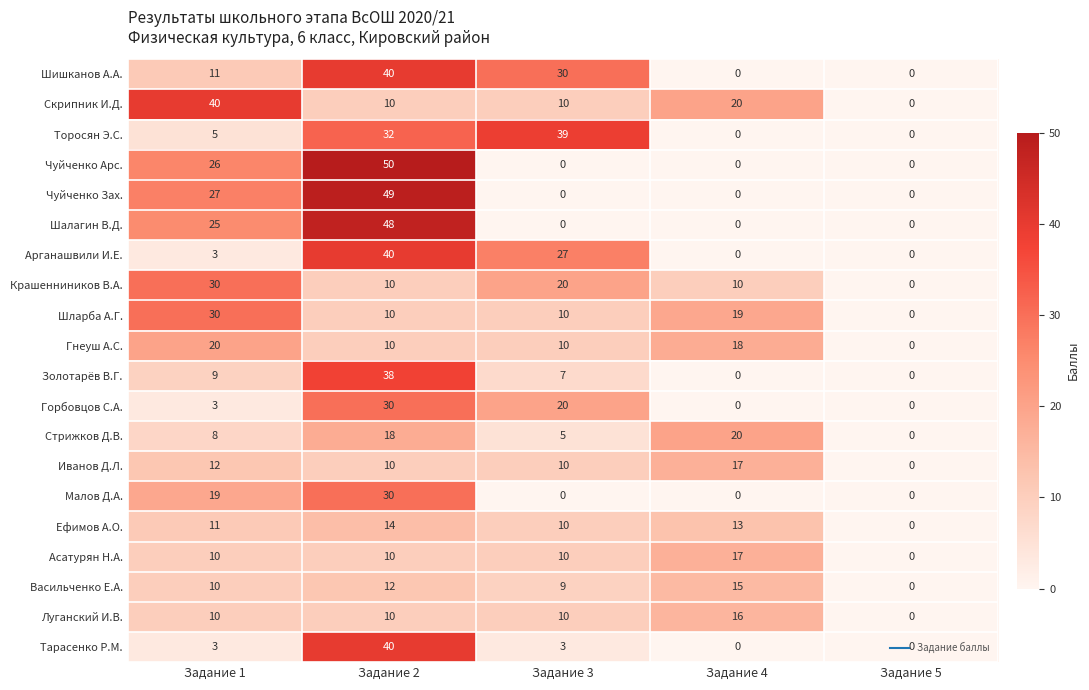

Which label corresponds to the largest value in the chart?

Задание 2